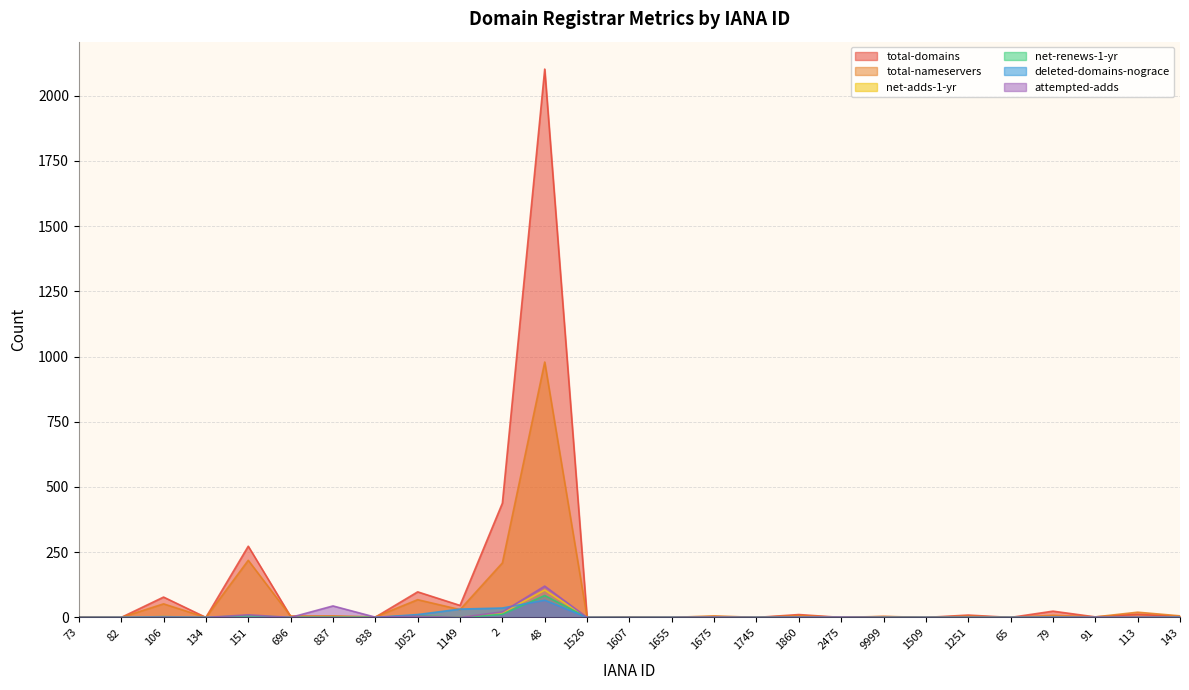

What is the average value of the attempted-adds series?

8